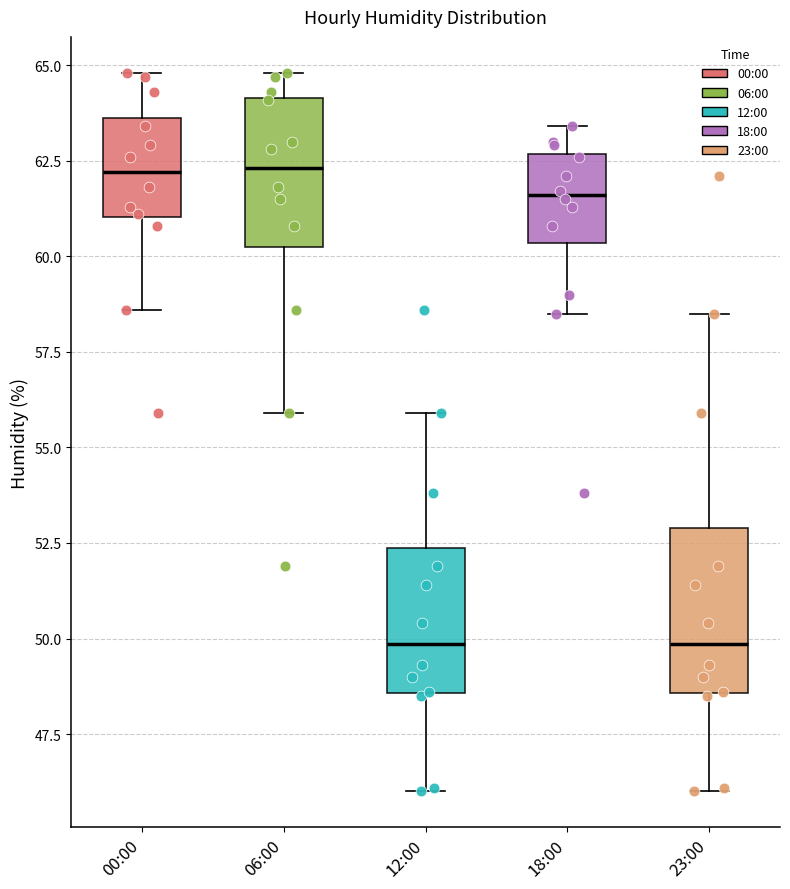

Reading left to right, transcribe this box plot: for each box, give where its median line is, the range the box spans, and where its two whiskers end, as read against the y-axis. The values are not printed on the chart, so give them approximately, as read against the axis.

00:00: median 62.0, box 61.0 to 63.5, whiskers 58.5 to 65.0
06:00: median 62.5, box 60.5 to 64.0, whiskers 56.0 to 65.0
12:00: median 50.0, box 48.5 to 52.5, whiskers 46.0 to 56.0
18:00: median 61.5, box 60.5 to 62.5, whiskers 58.5 to 63.5
23:00: median 50.0, box 48.5 to 53.0, whiskers 46.0 to 58.5